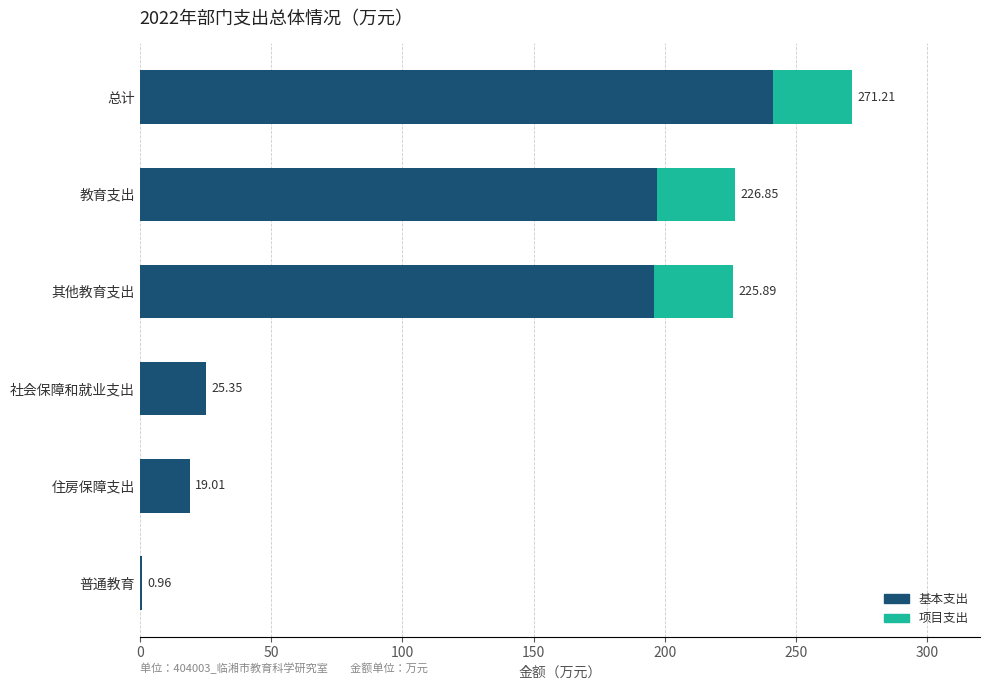

At which label does 基本支出 reach its peak?

总计